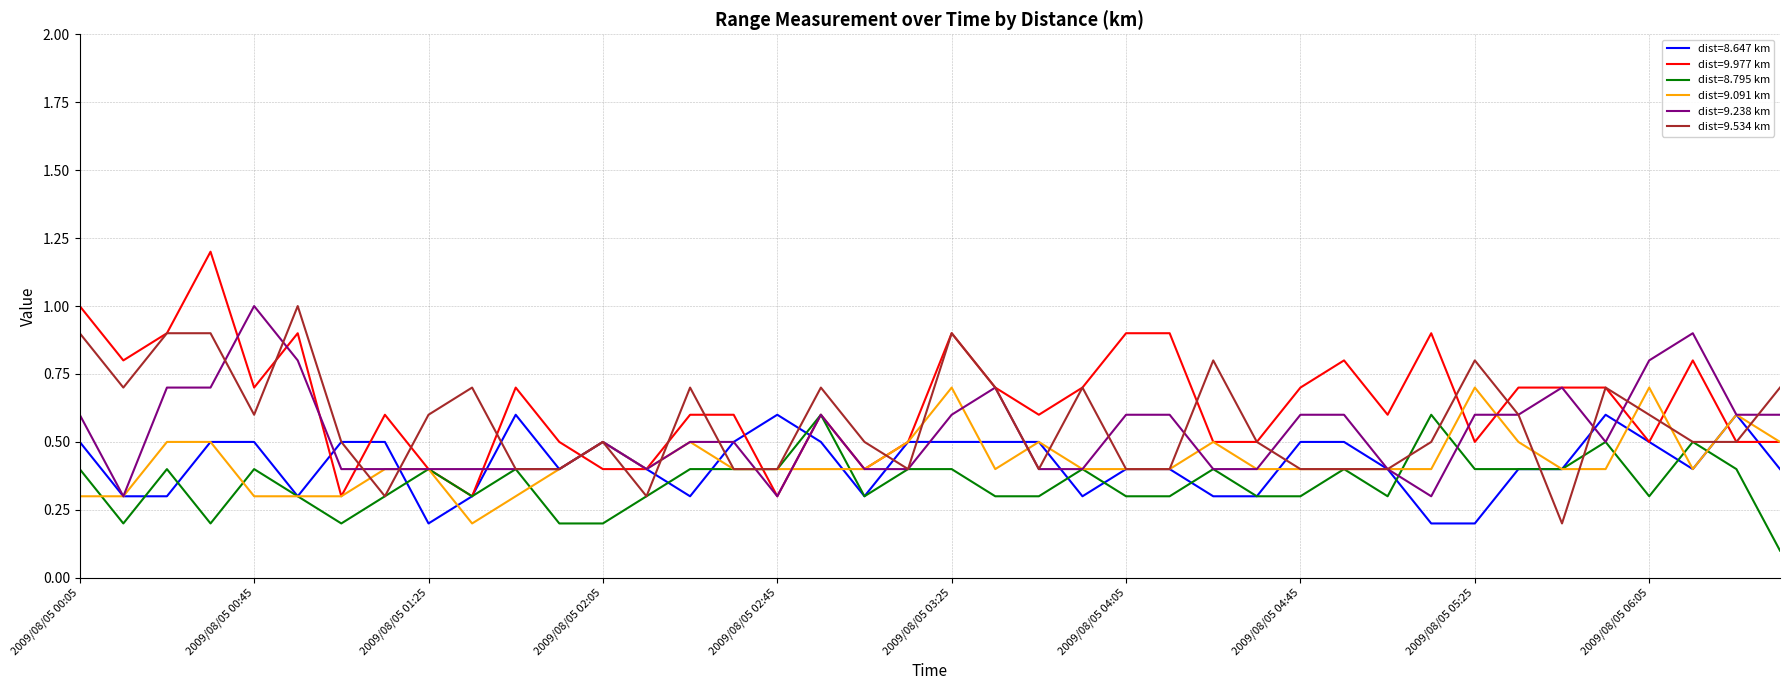

What is the maximum value for dist=9.238 km?

1.0